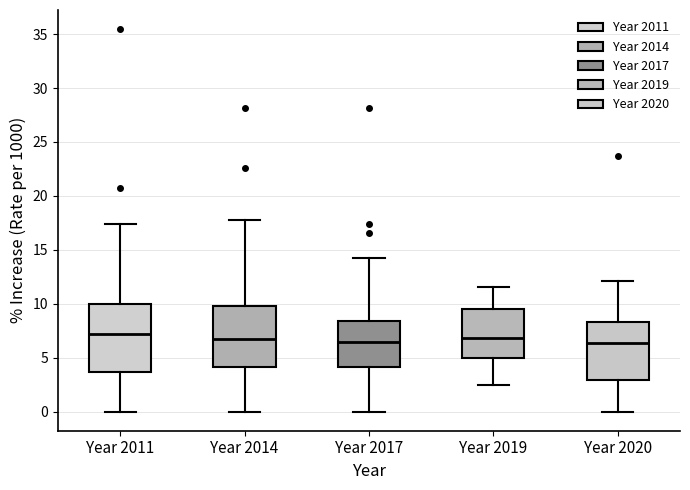

Where does the median line of the box for Year 2020 sit on the y-axis? The values are not printed on the chart, so give them approximately, as read against the axis.

6.5